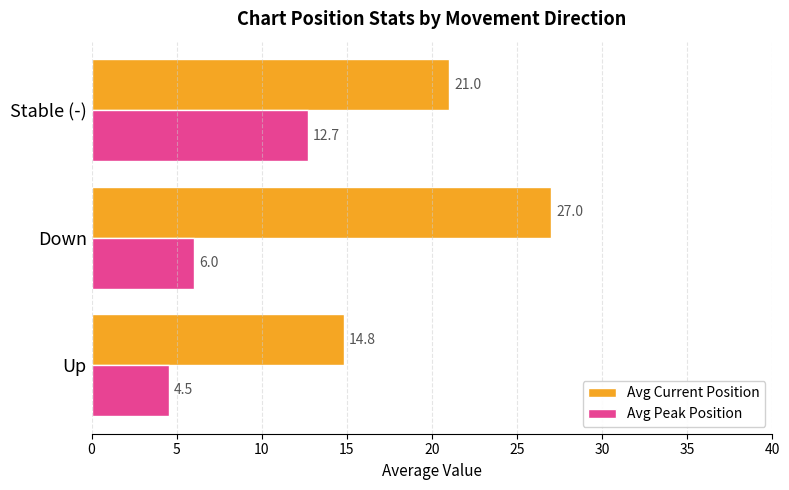

What is the spread (max minus min) of values at Up?

10.3